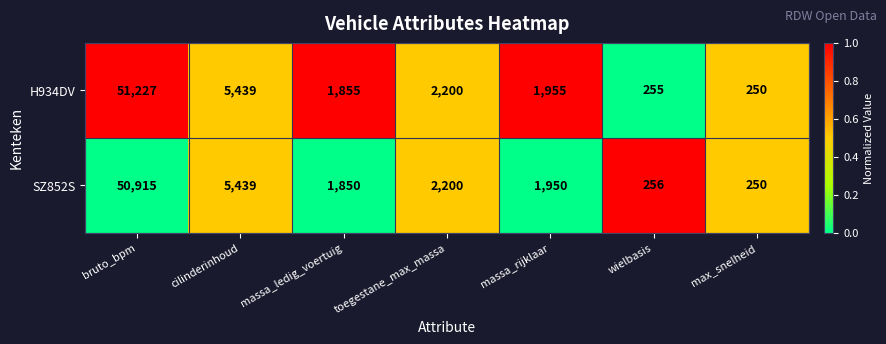

How many data points does each series have?

7